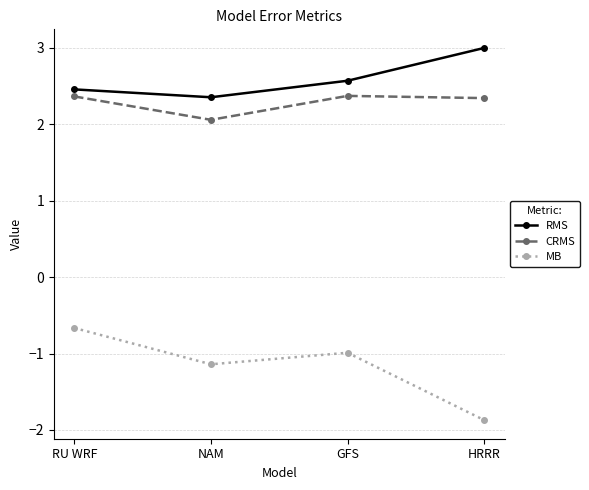

What is the spread (max minus min) of values at NAM?

3.5